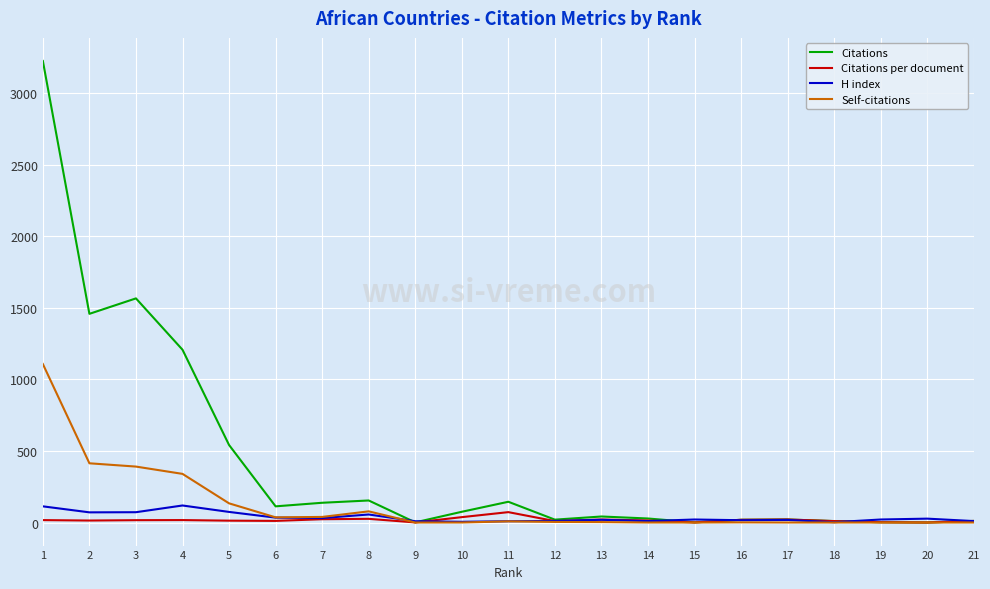

What is the highest value of the H index series?

119.0